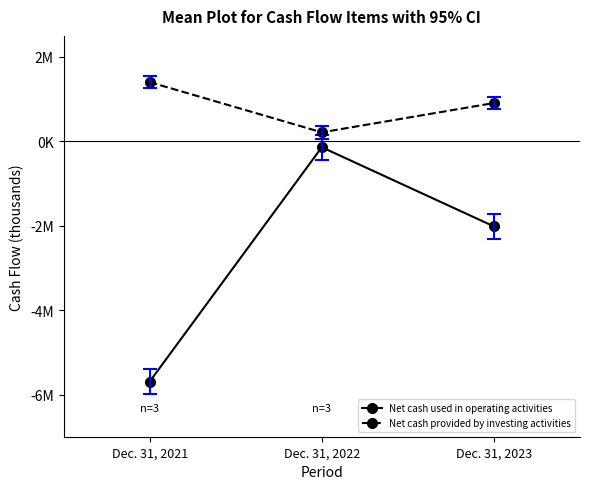

Rank the series by their average value, from lowest to highest.

Net cash used in operating activities, Net cash provided by investing activities